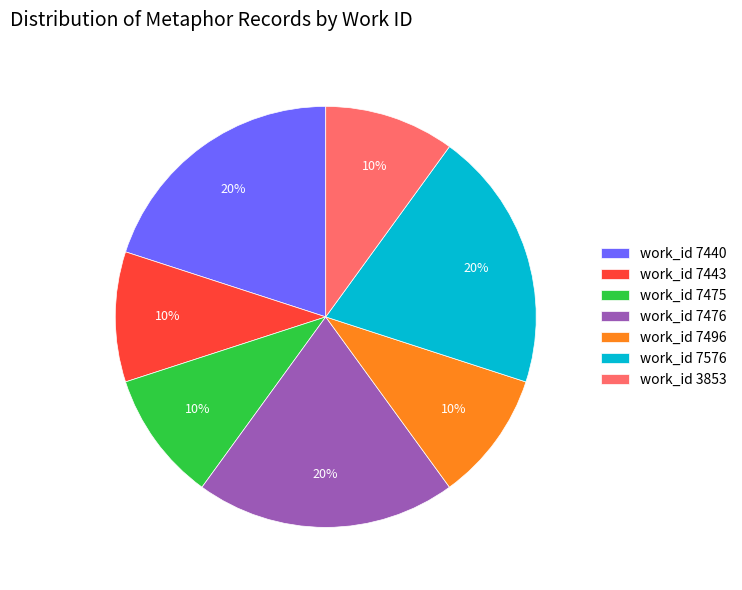

True or false: work_id 7496 accounts for 1% of the total.

False